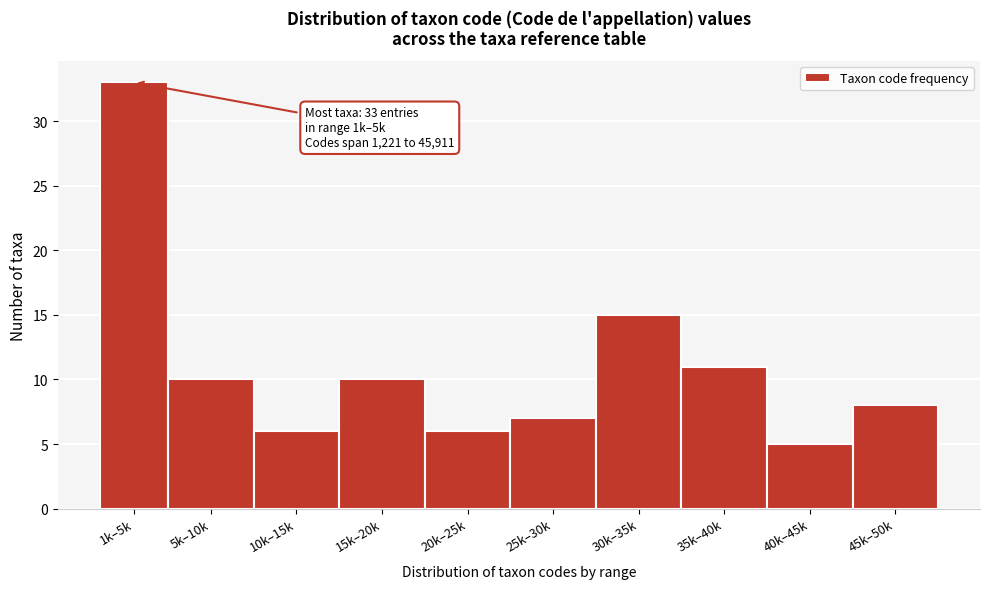

Reading left to right, list all the values displayed in this chart.

33	10	6	10	6	7	15	11	5	8